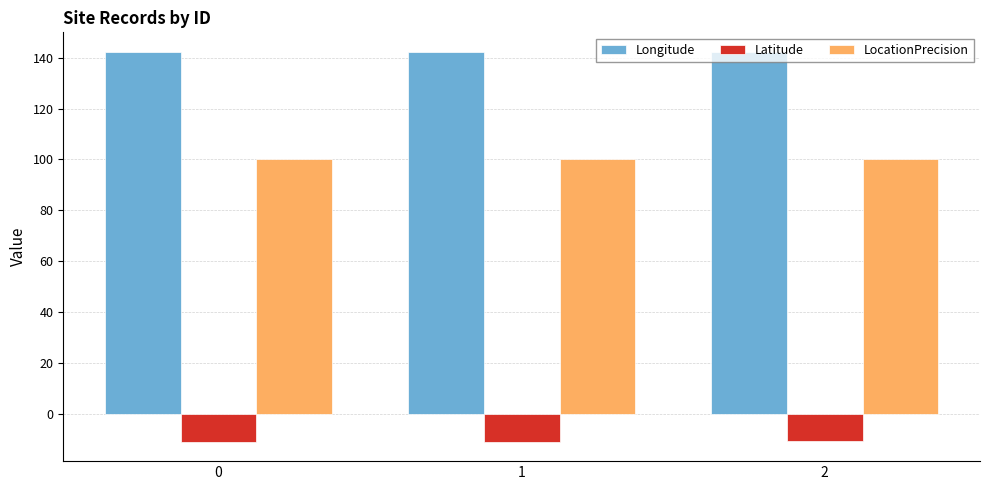

Rank the series by their average value, from highest to lowest.

Longitude, LocationPrecision, Latitude